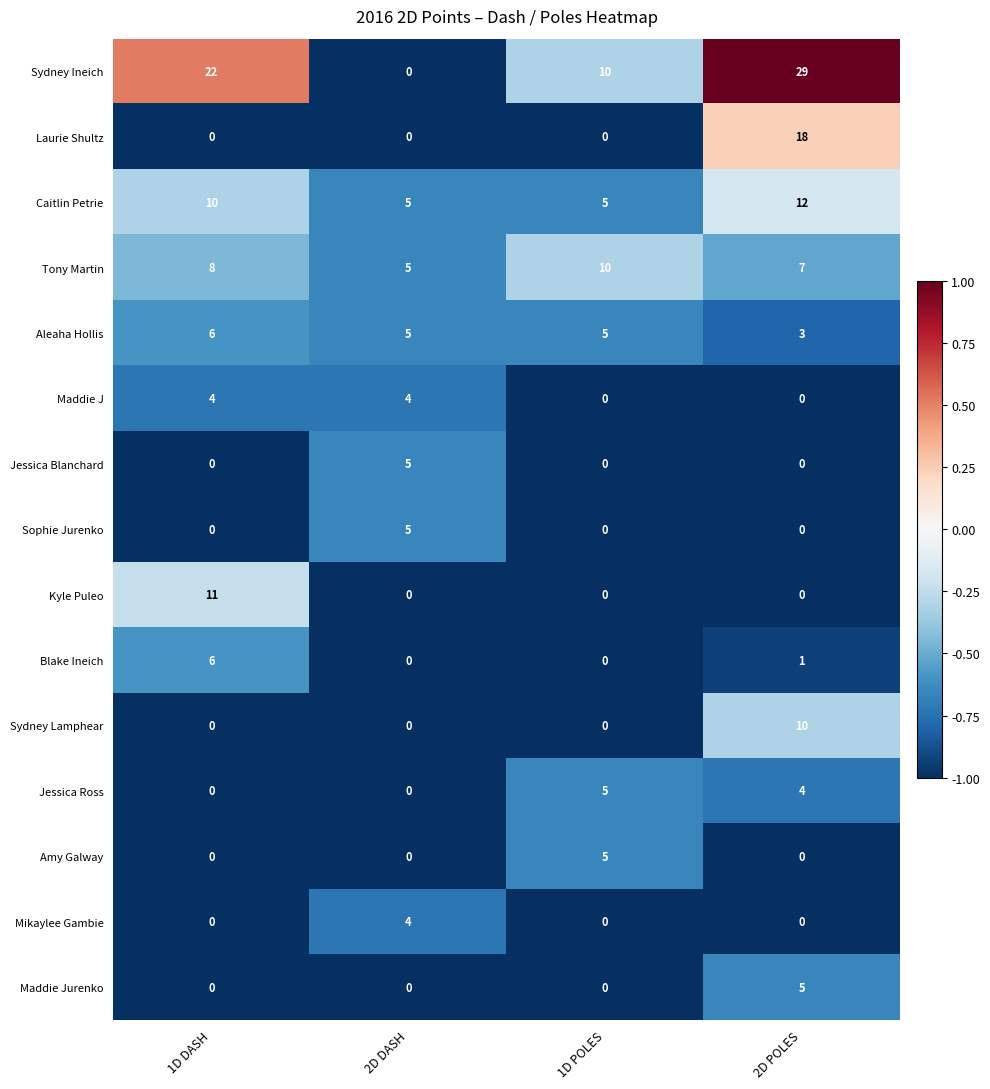

What is the greatest value displayed?

29